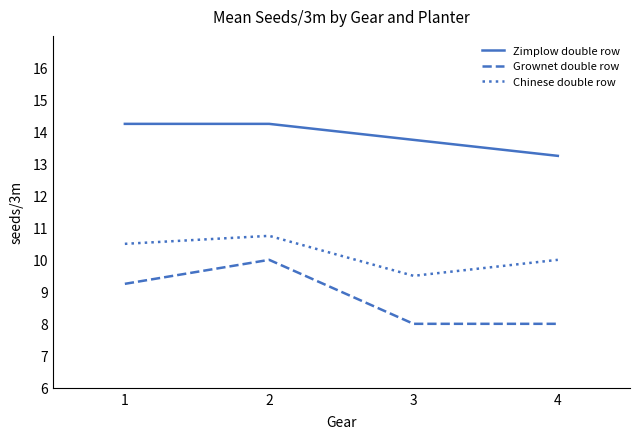

Is it true that Zimplow double row equals 19.2 at 4?

False